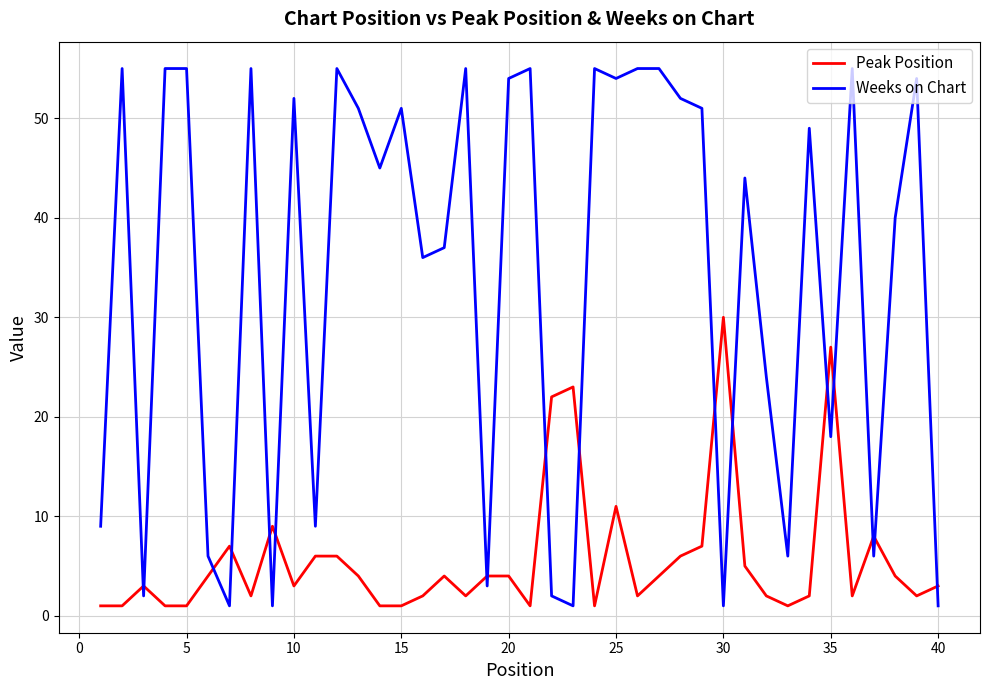

Is this an area chart (filled region under the line)?

No